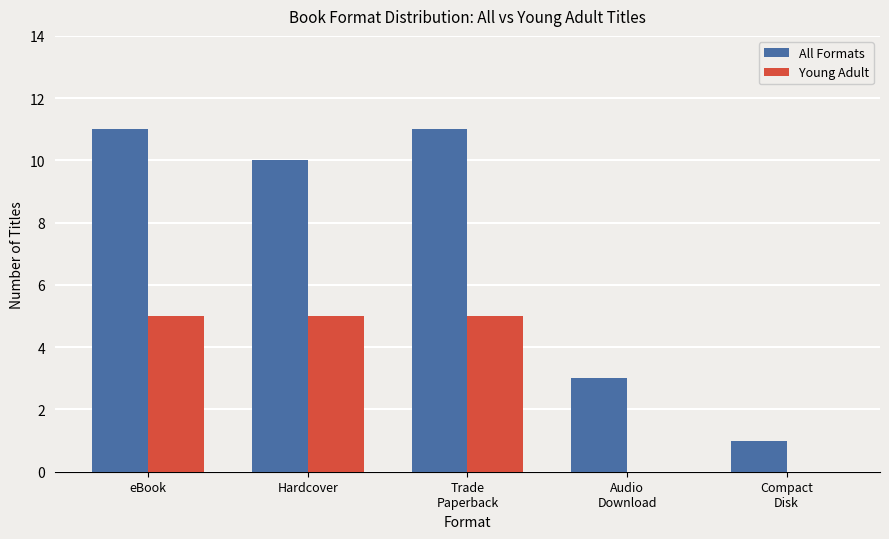

What value does the Young Adult series have at eBook?

5